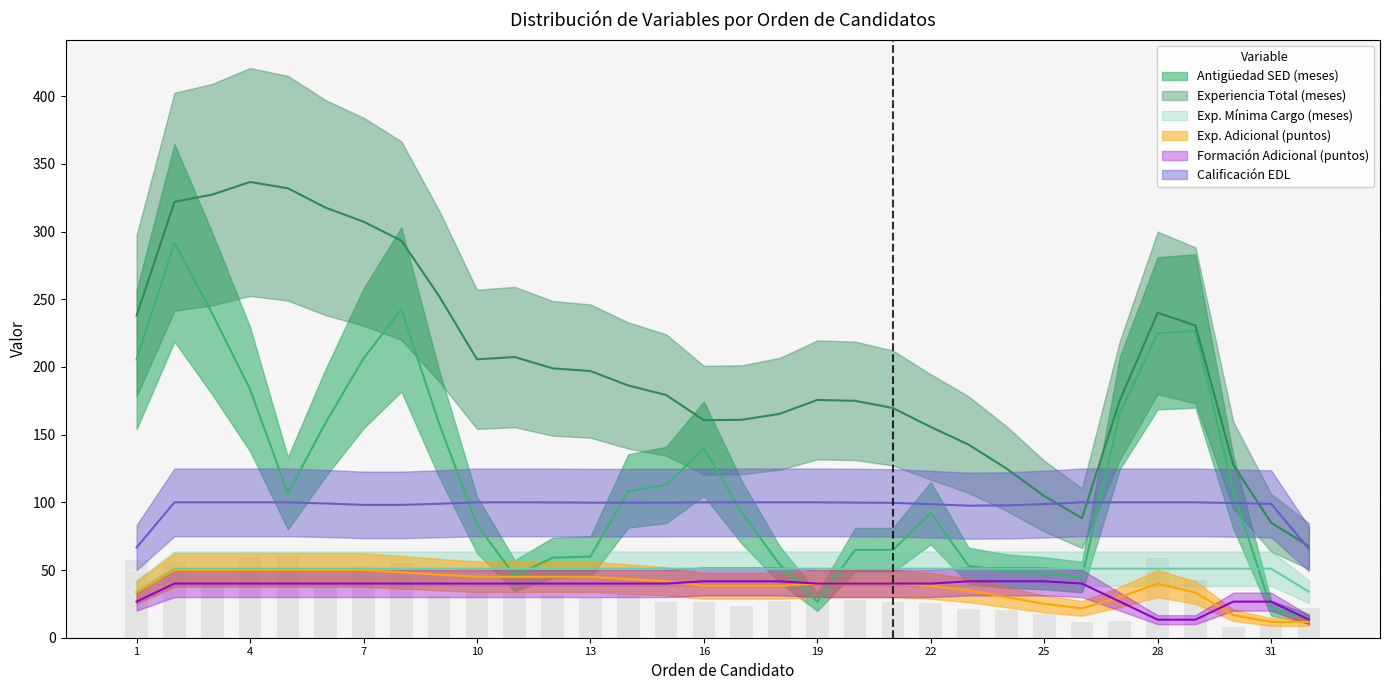

What is the sum of the Calificación EDL values at 25 and 7?

197.5